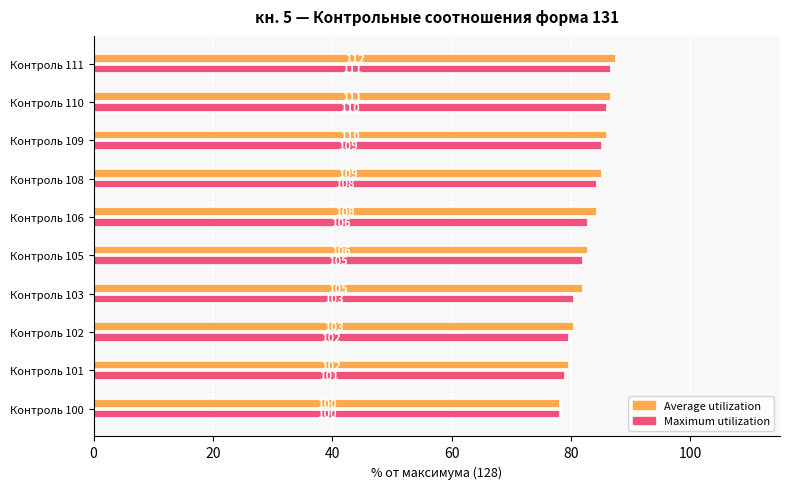

What is the value of the Average utilization bar at the 9th from the left?

86.7